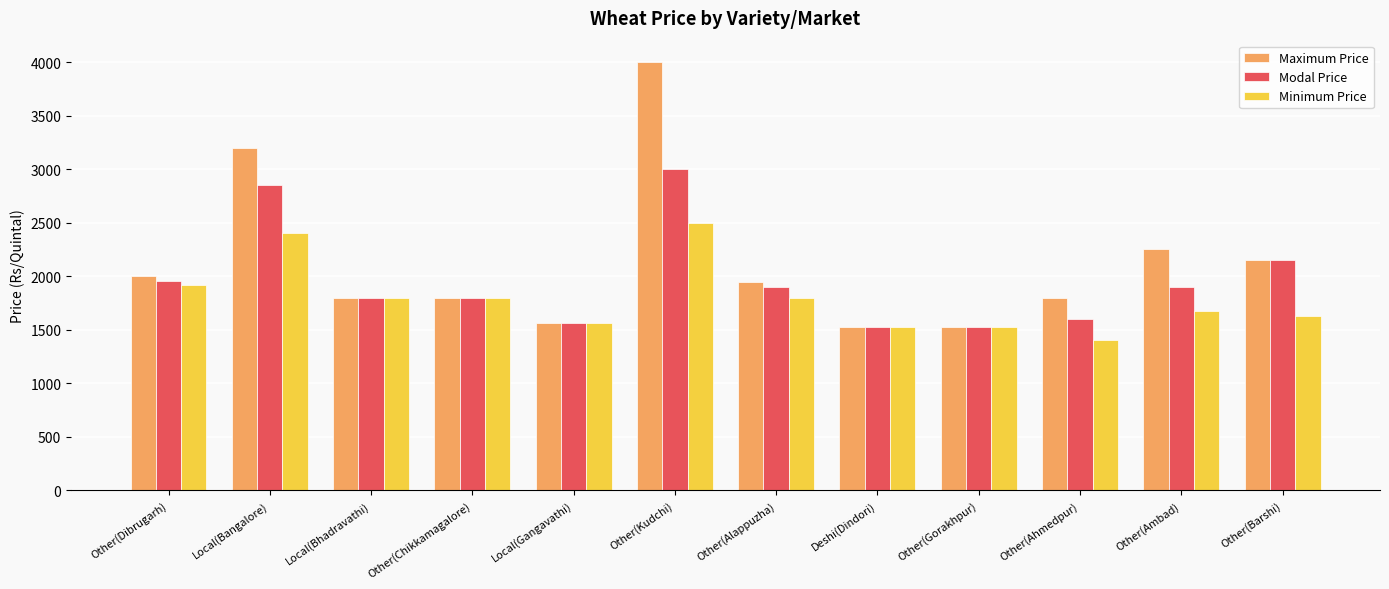

What is the highest value of the Modal Price series?

3000